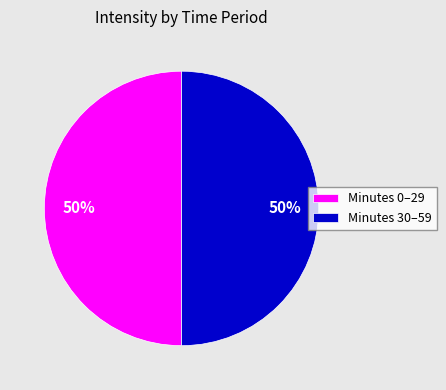

To the nearest percent, what percentage of the pie is Minutes 0–29?

50%